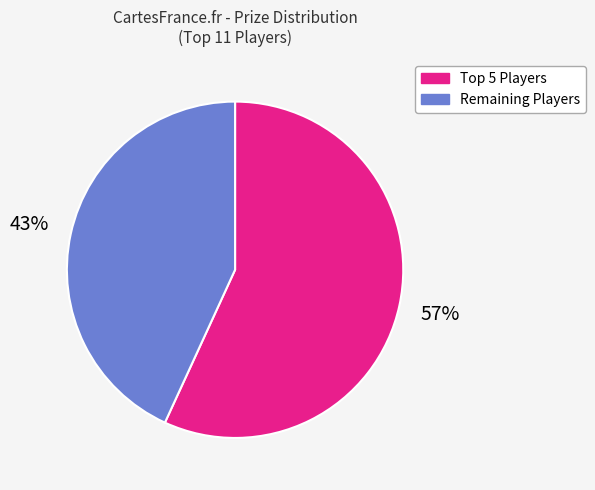

Which slice is the smallest?

Remaining Players